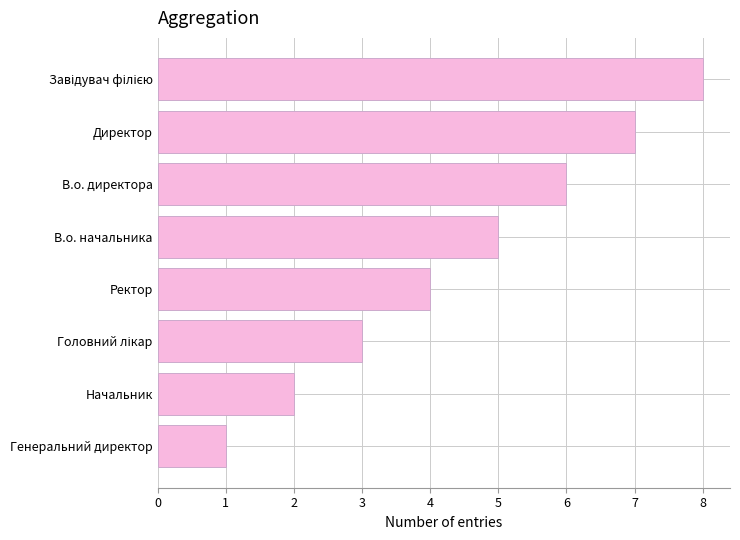

Which label corresponds to the smallest value in the chart?

Генеральний директор